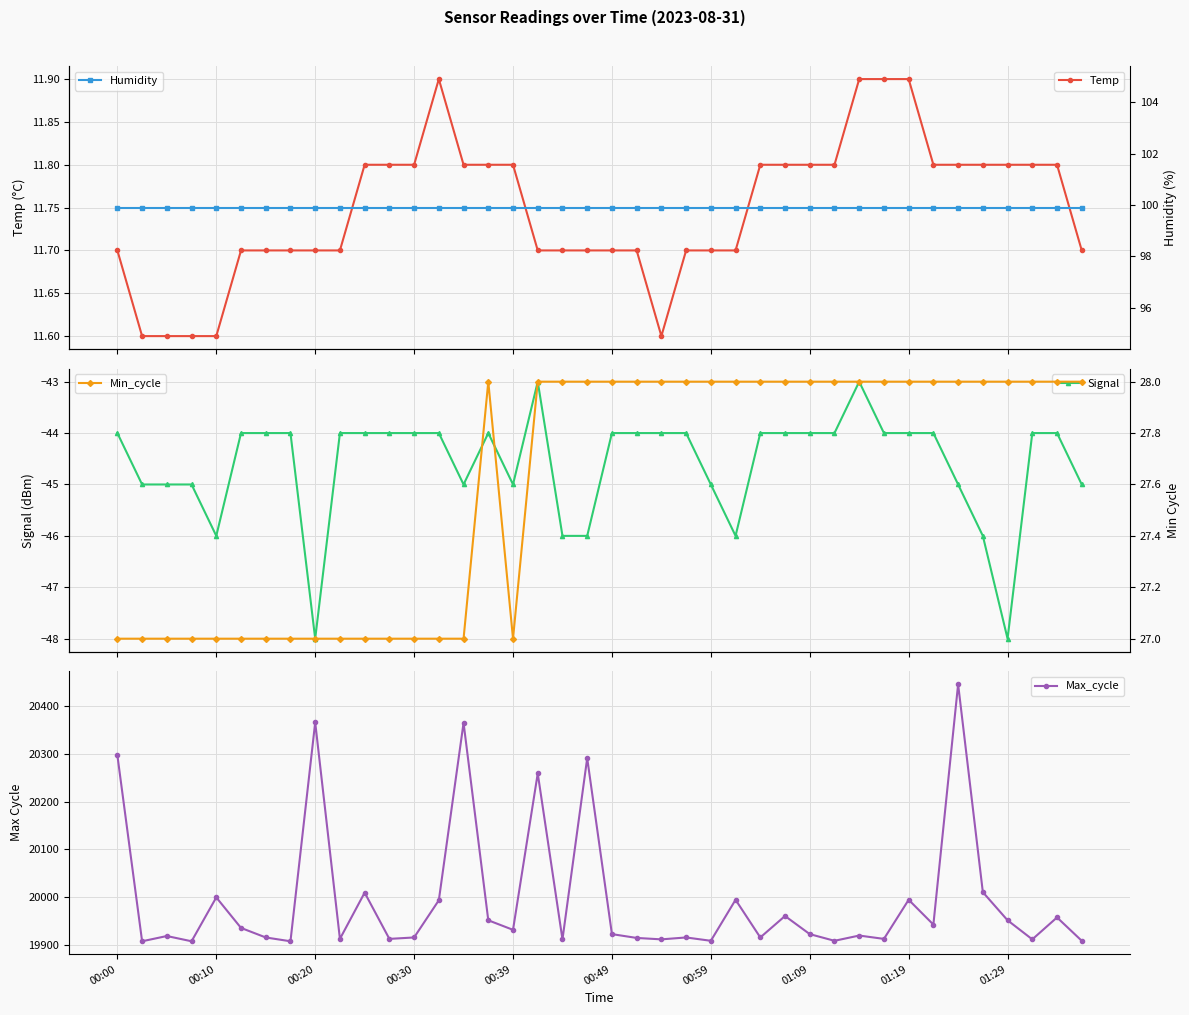

How many categories are shown in the chart?

40